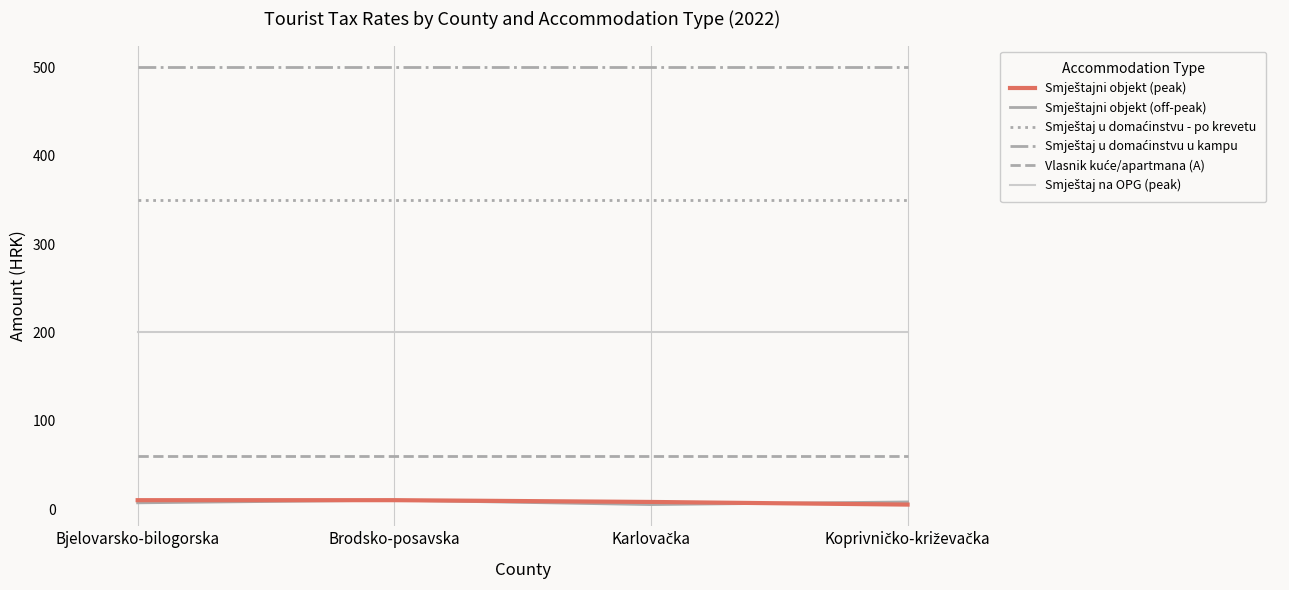

What is the greatest value displayed?

500